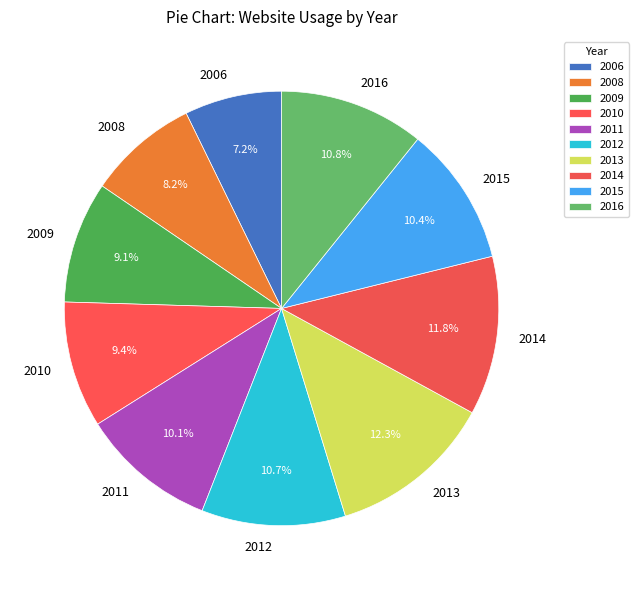

How many slices are in this pie chart?

10